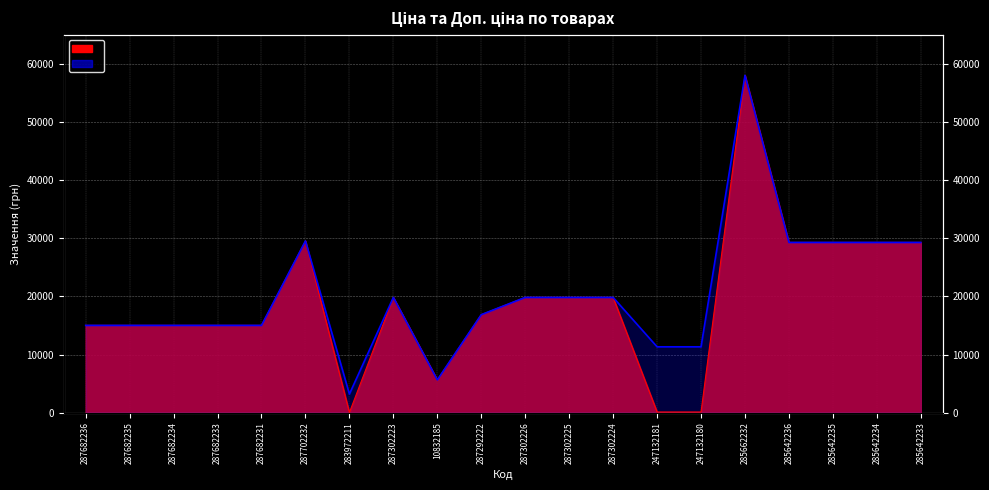

True or false: Доп. ціна and Ціна intersect in this chart.

False